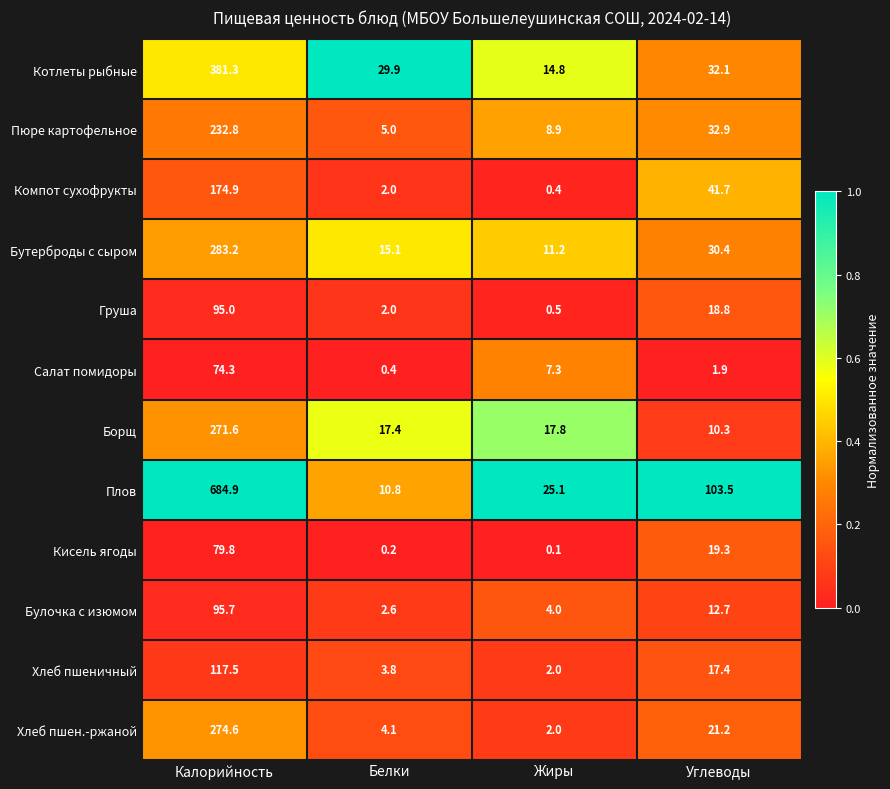

Rank the categories by Булочка с изюмом value from lowest to highest.

Белки, Жиры, Углеводы, Калорийность